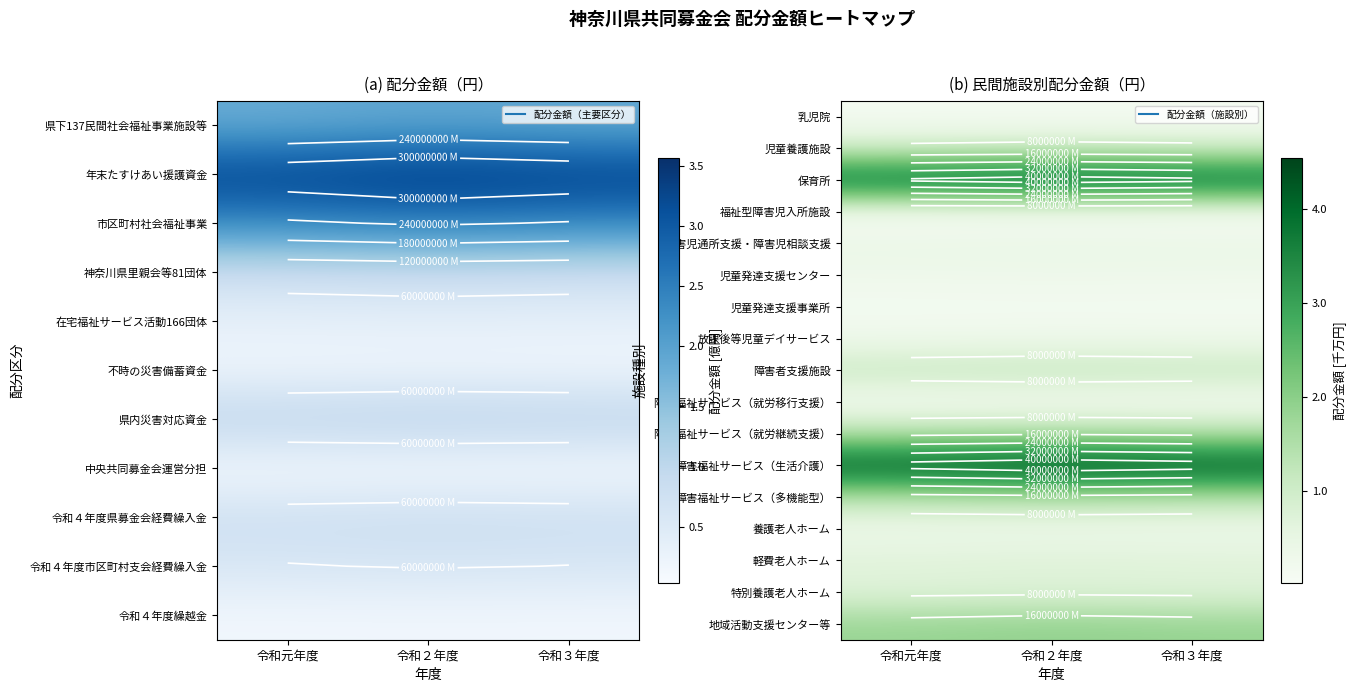

What is the spread (max minus min) of values at 令和３年度?

43480380.8